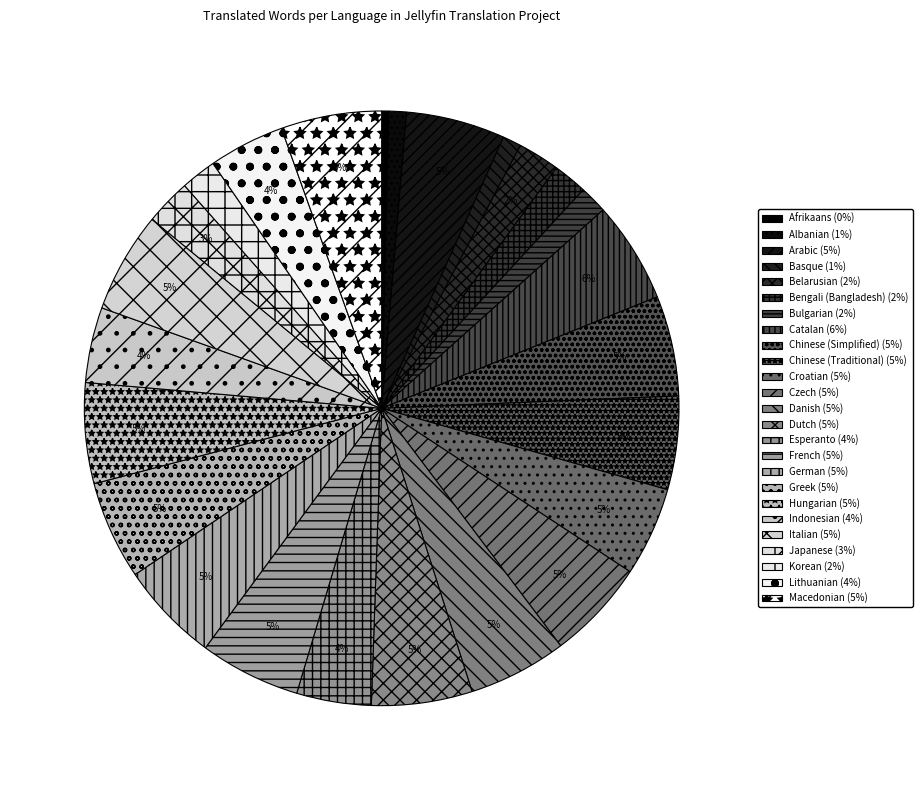

Is it true that Bulgarian is 2% of the pie?

True